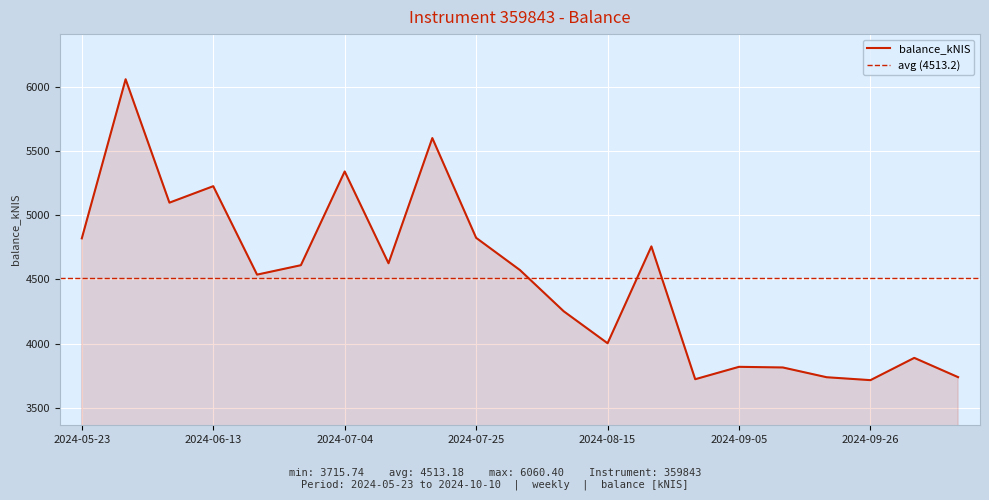

At which label is balance_kNIS closest to 4888?

2024-07-25